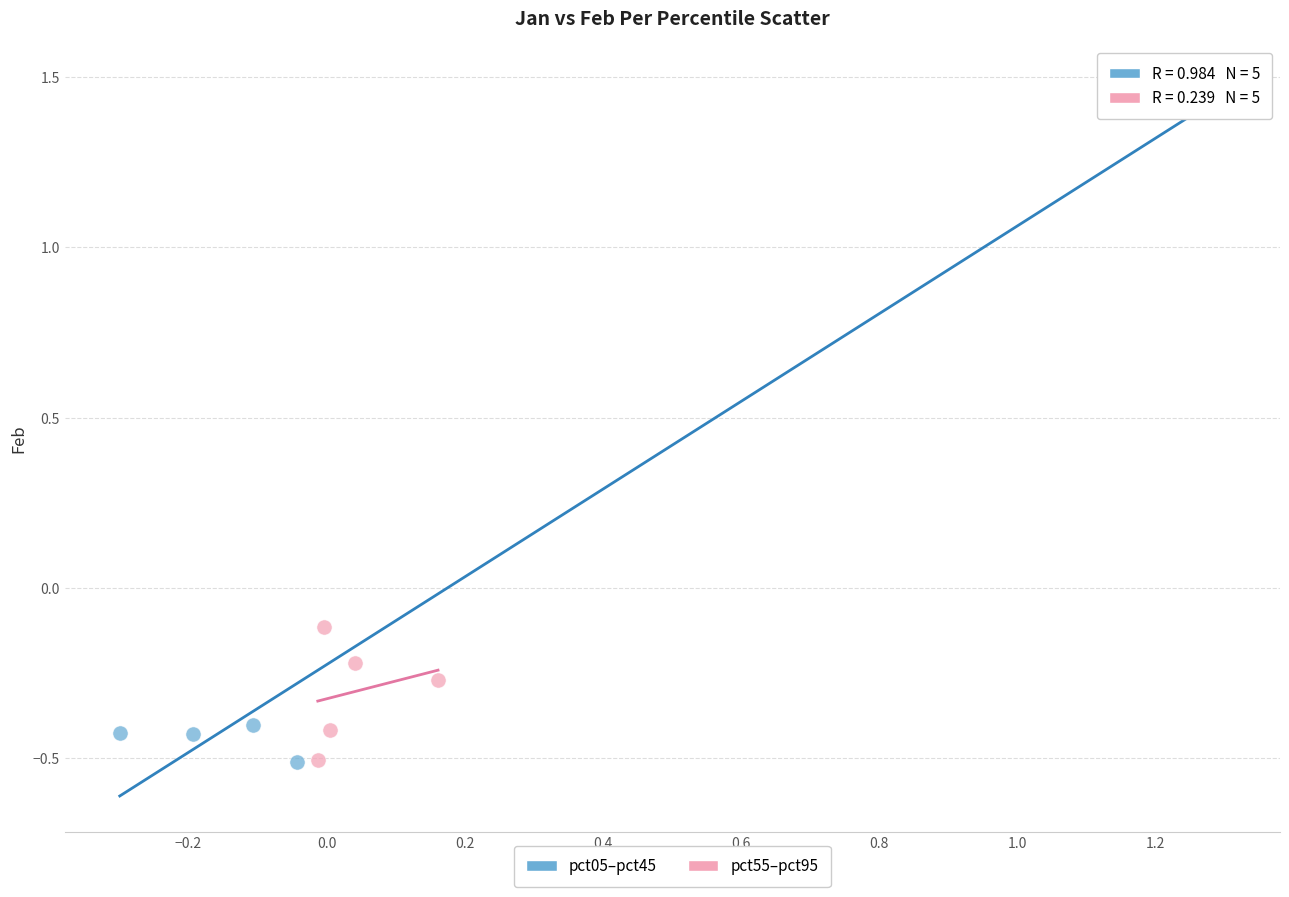

Which series has the widest spread of Y values?

pct05–pct45